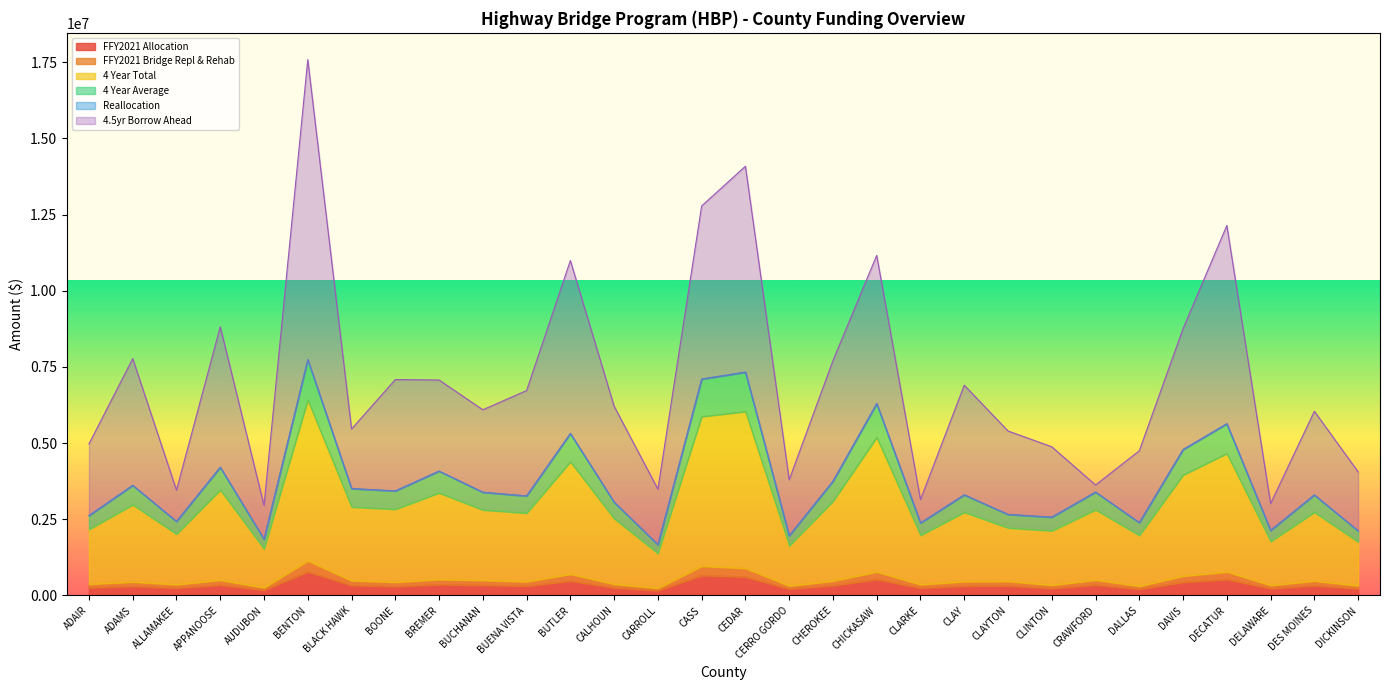

True or false: FFY2021 Bridge Repl & Rehab has more than 0 interior local peaks.

True